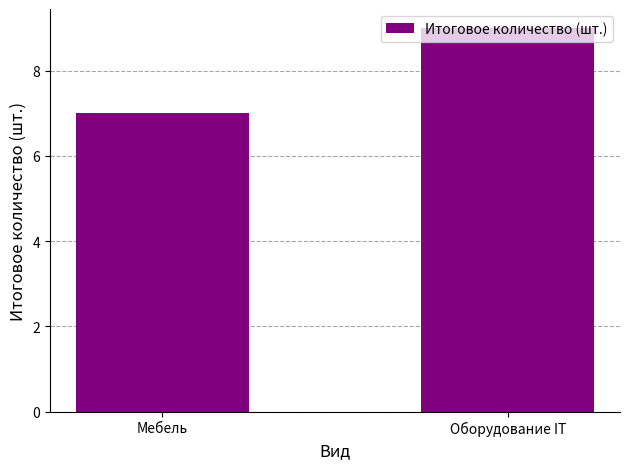

The chart shows a value of 16 at Оборудование IT. True or false?

False